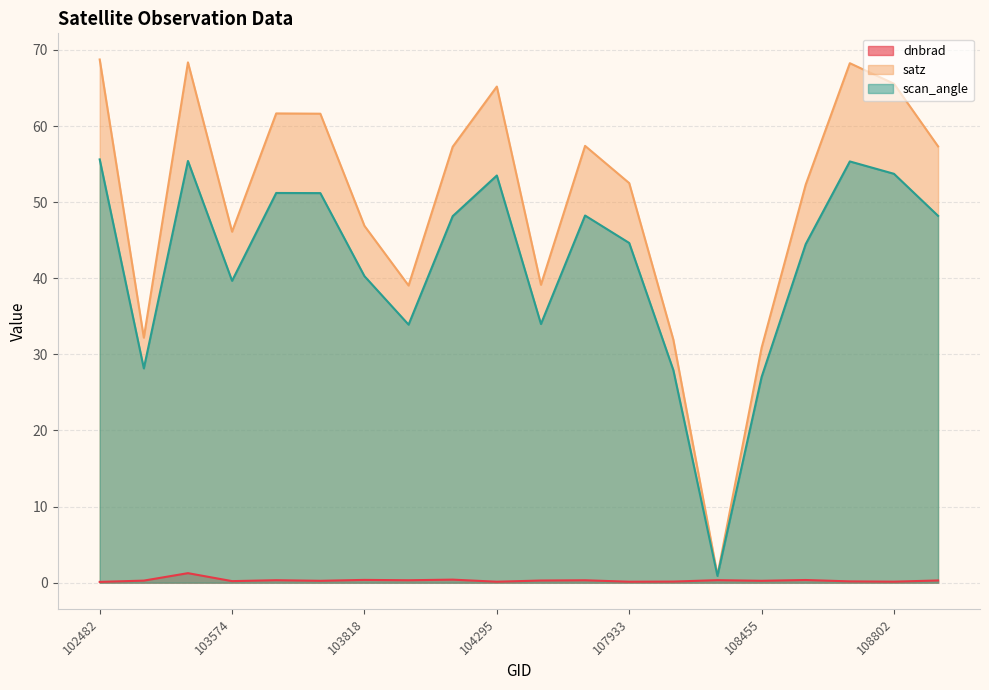

What position from the left is 104295?

10